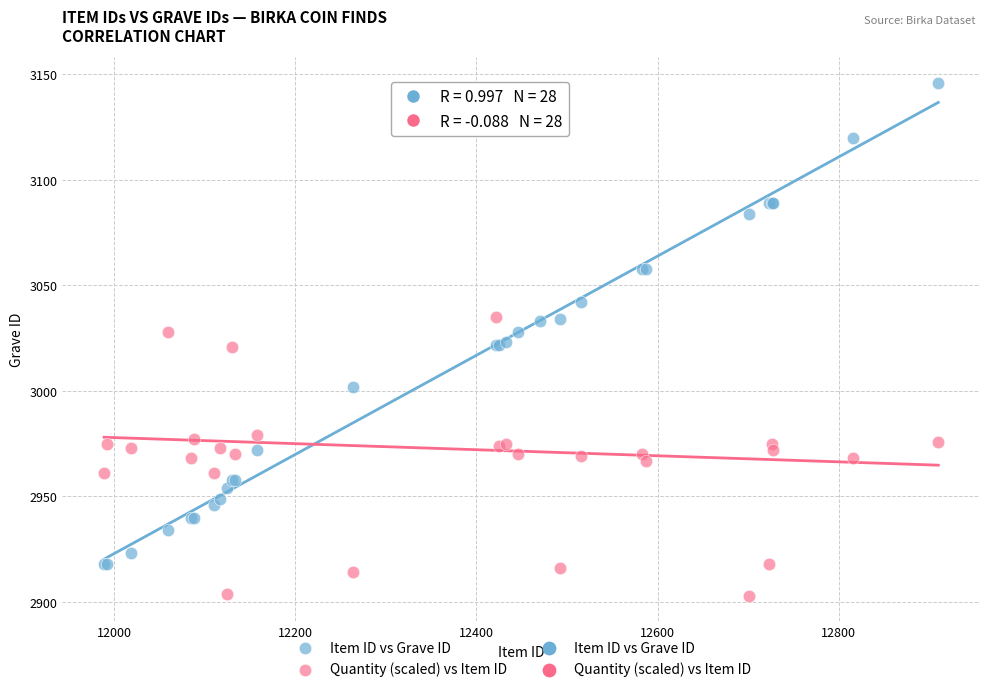

What is the X range (max minus min) for the scatter plot?

921